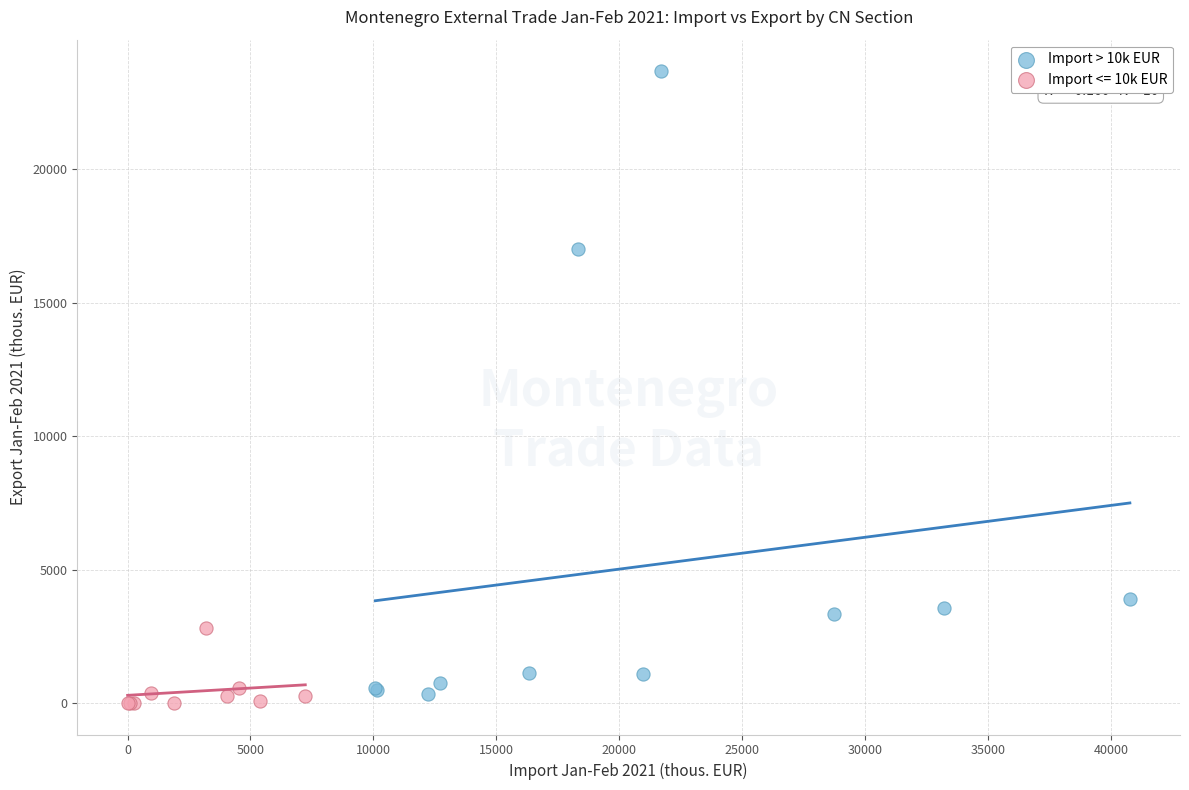

Which series has the largest Y range (max minus min)?

Import > 10k EUR